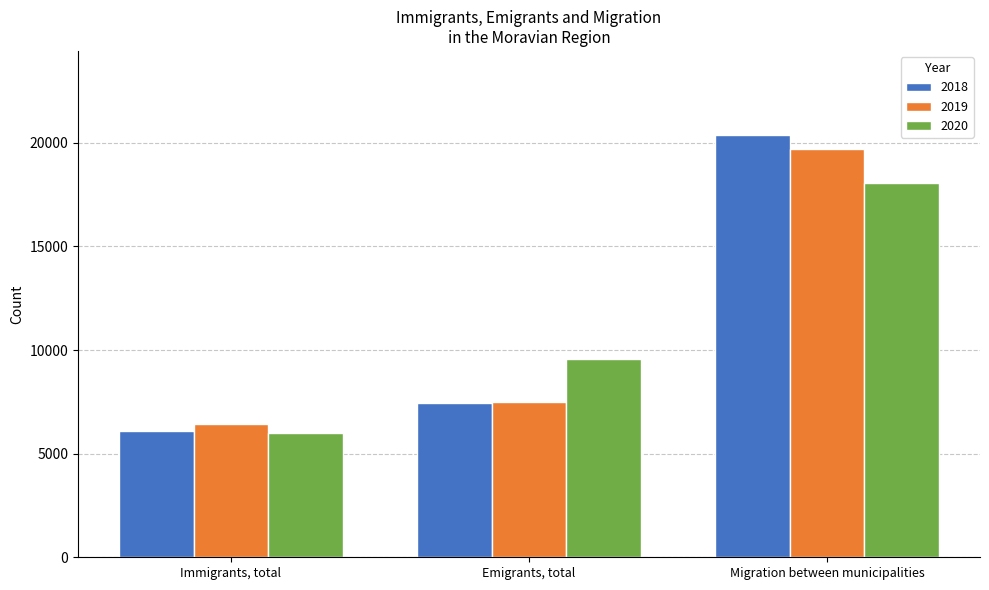

At which category is the sum across all series the highest?

Migration between municipalities